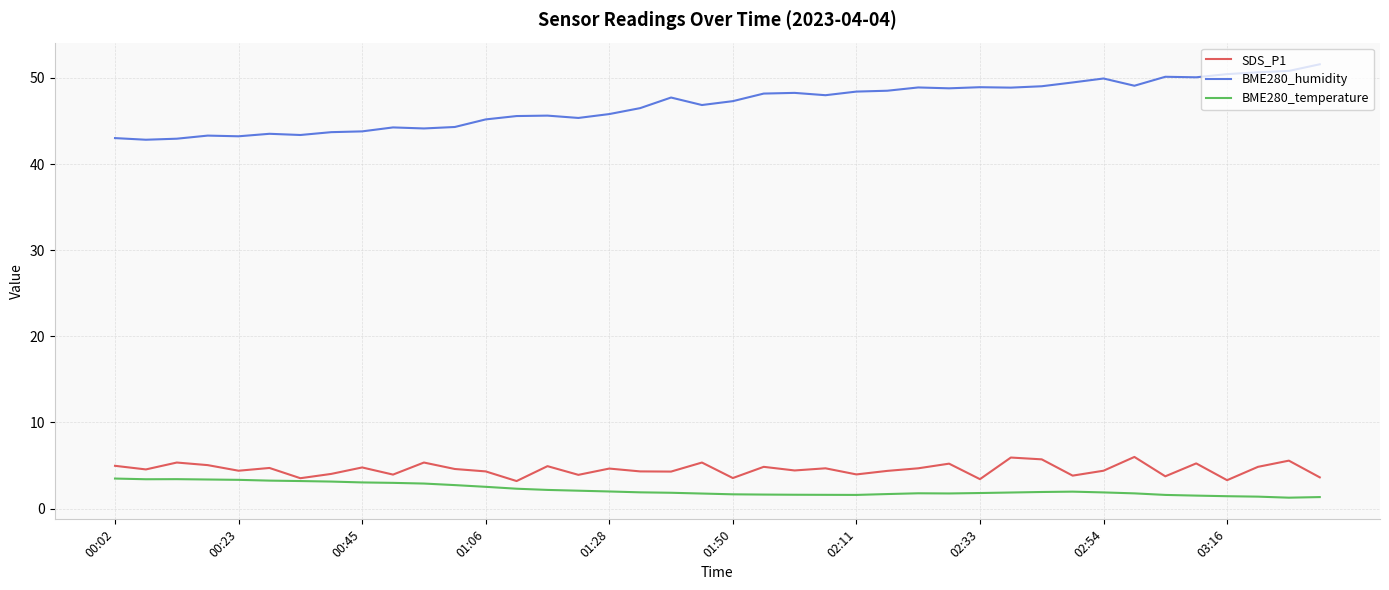

How many lines are shown in the chart?

3